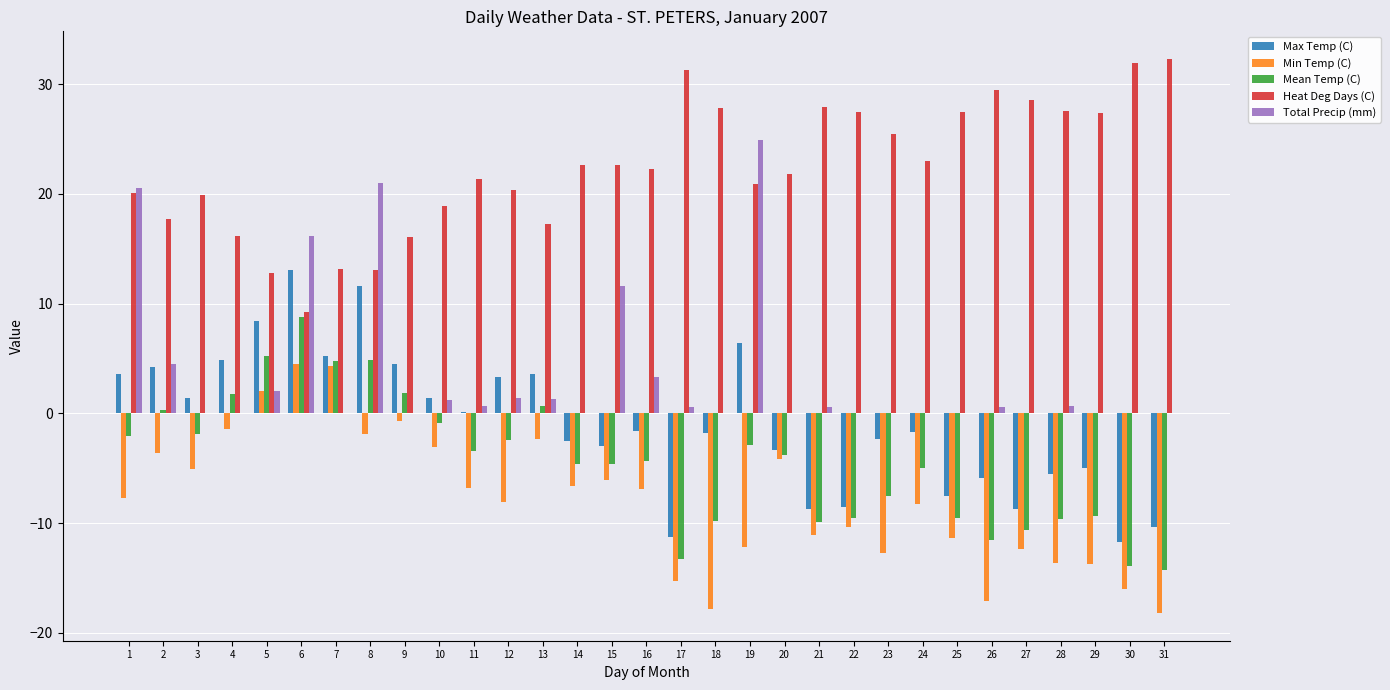

The Heat Deg Days (C) series shows 13.3 at 11. True or false?

False